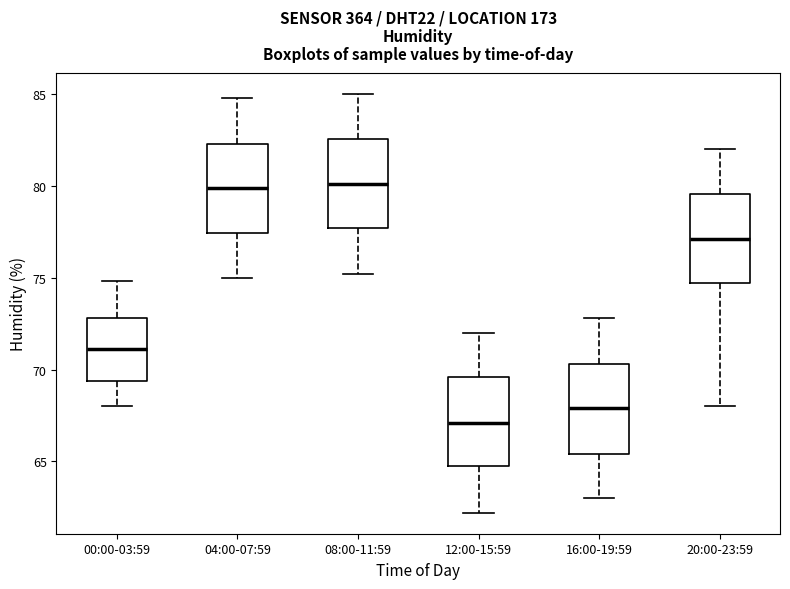

Which box's median line is the lowest?

12:00-15:59